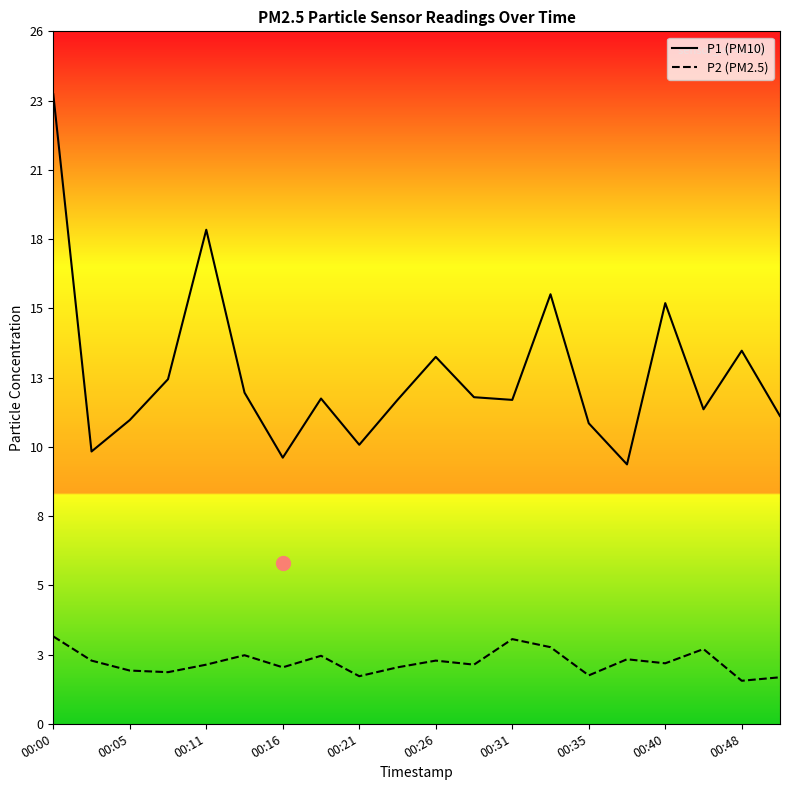

Which series changed the most between 00:21 and 00:48?

P1 (PM10)